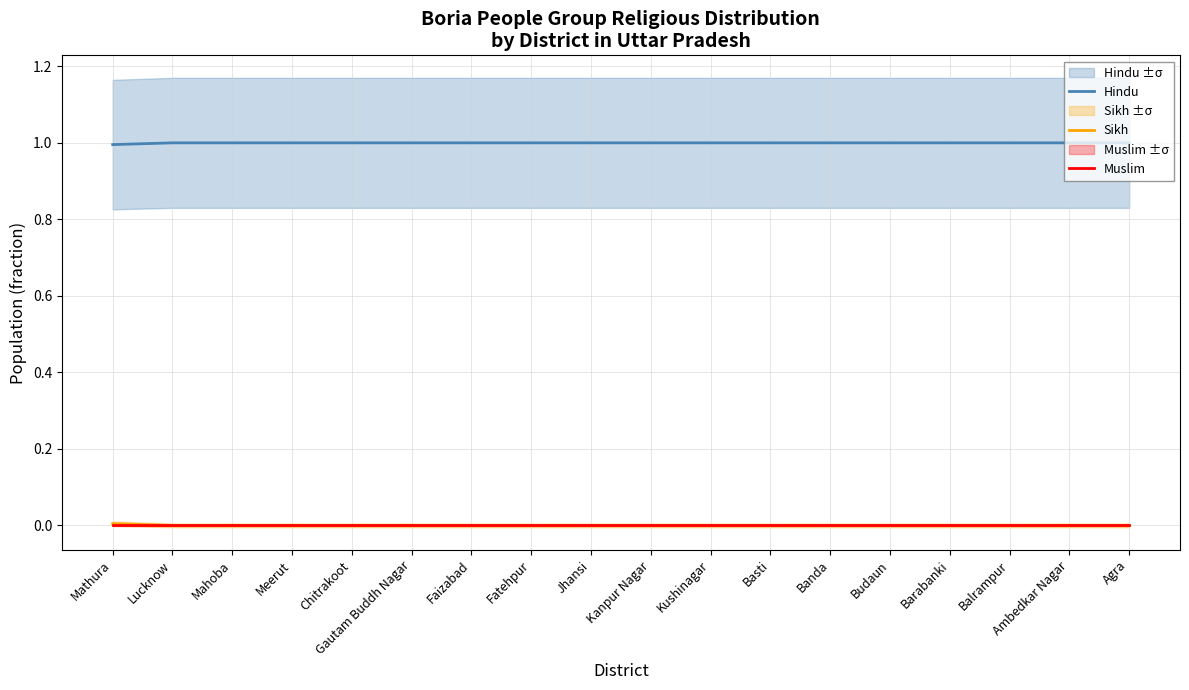

What are all the series names shown in the legend?

Hindu, Sikh, Muslim